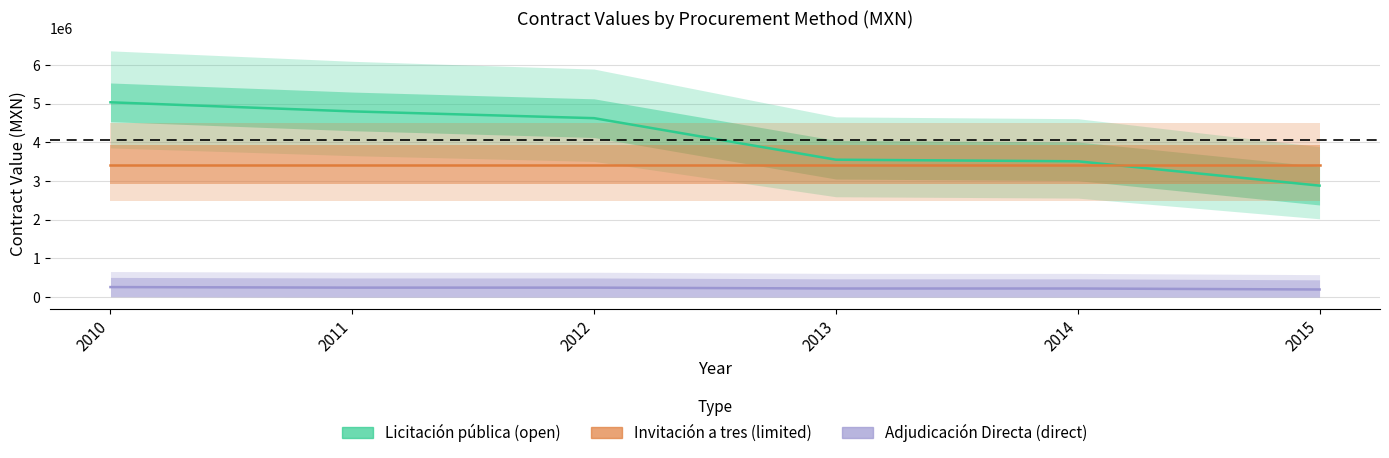

True or false: Invitación a tres (limited) has a value of 2117732.6 at 2011.

False